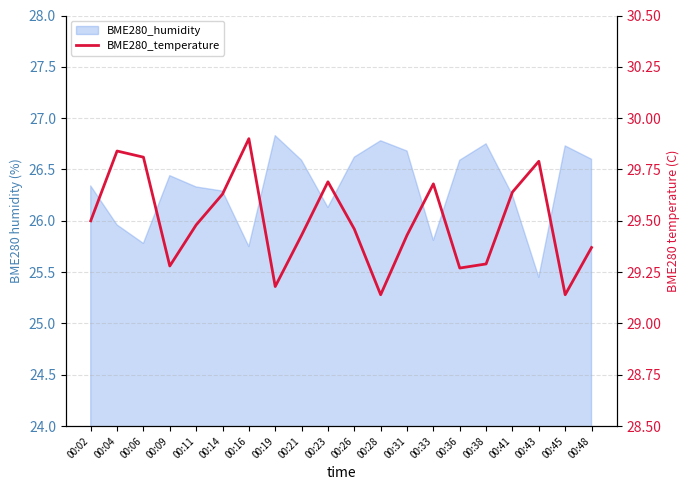

What is the value of the 11th point from the left?

29.5